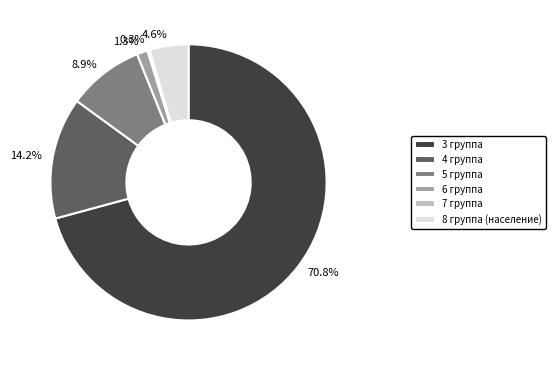

Is there any slice that represents more than half of the pie?

Yes